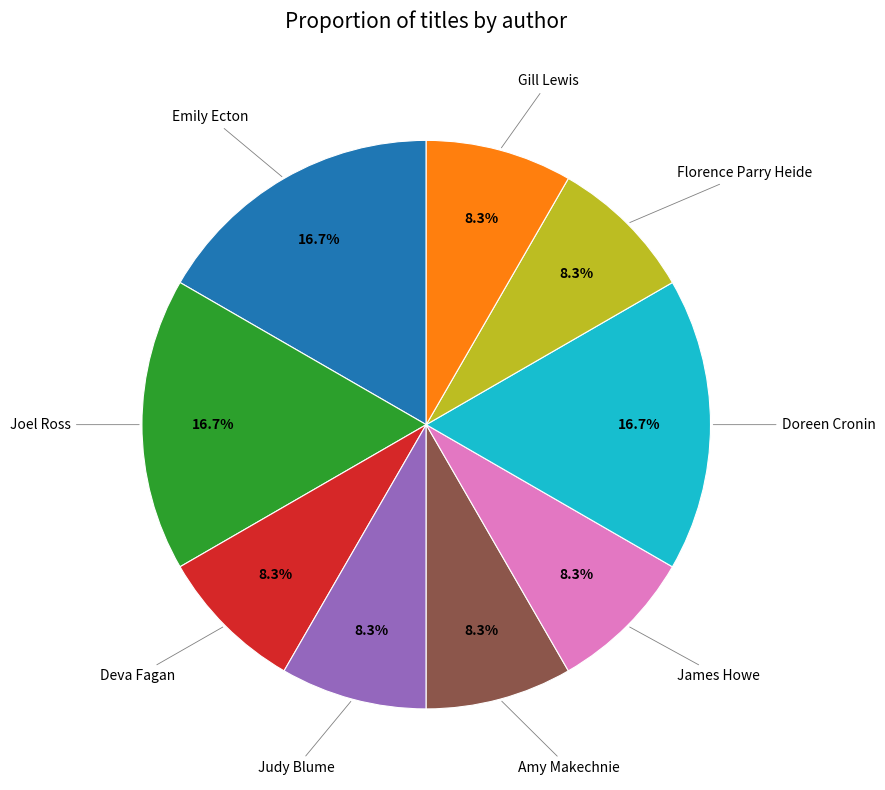

Does any single category account for the majority?

No